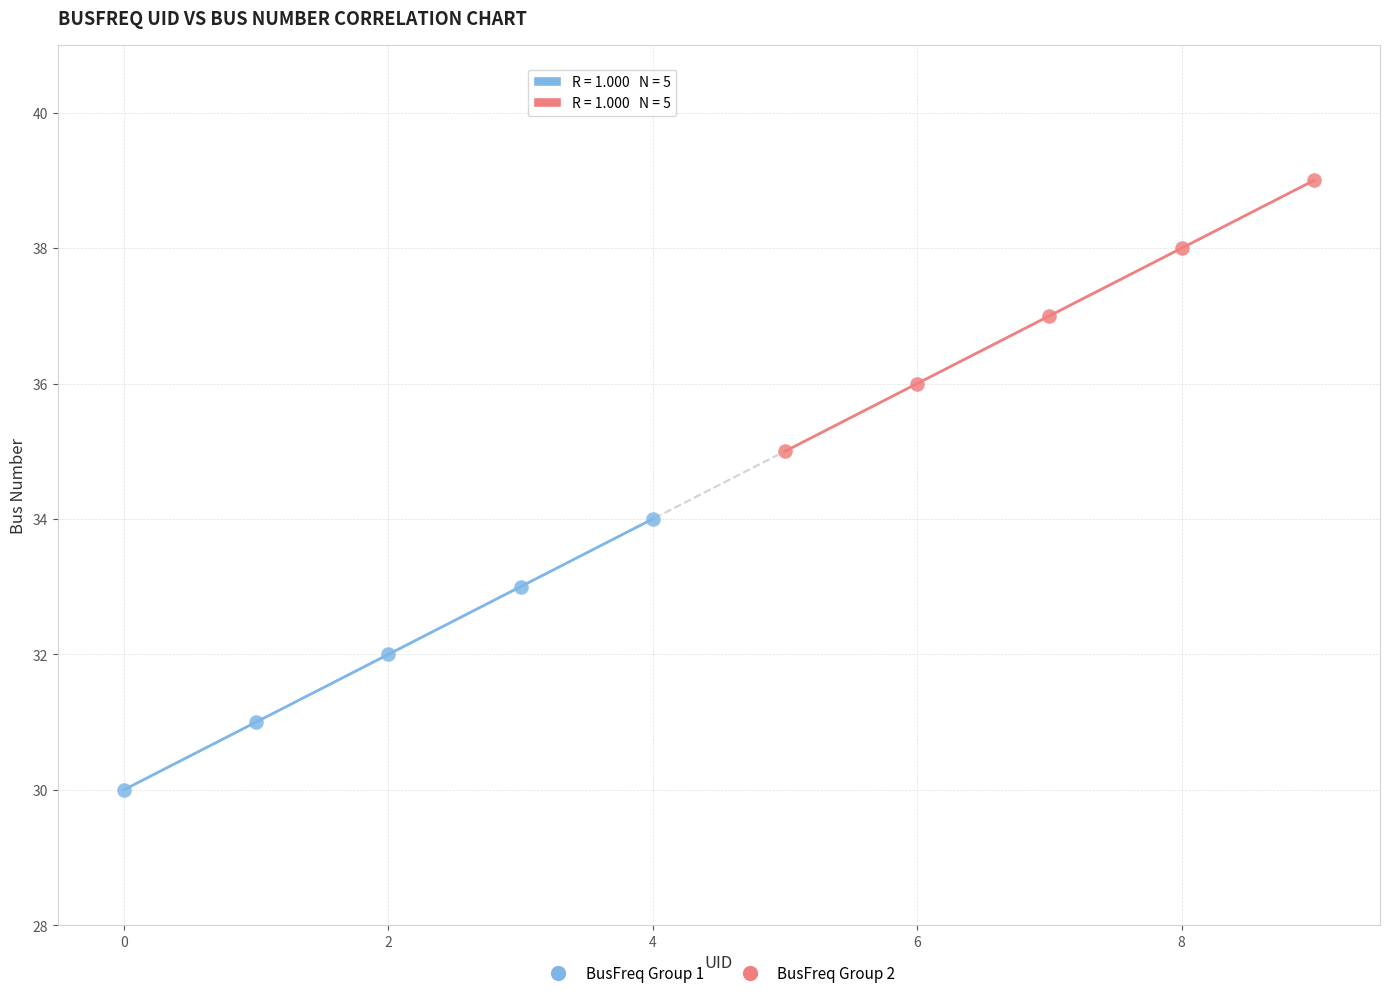

Which series contains the highest Y value?

BusFreq Group 2